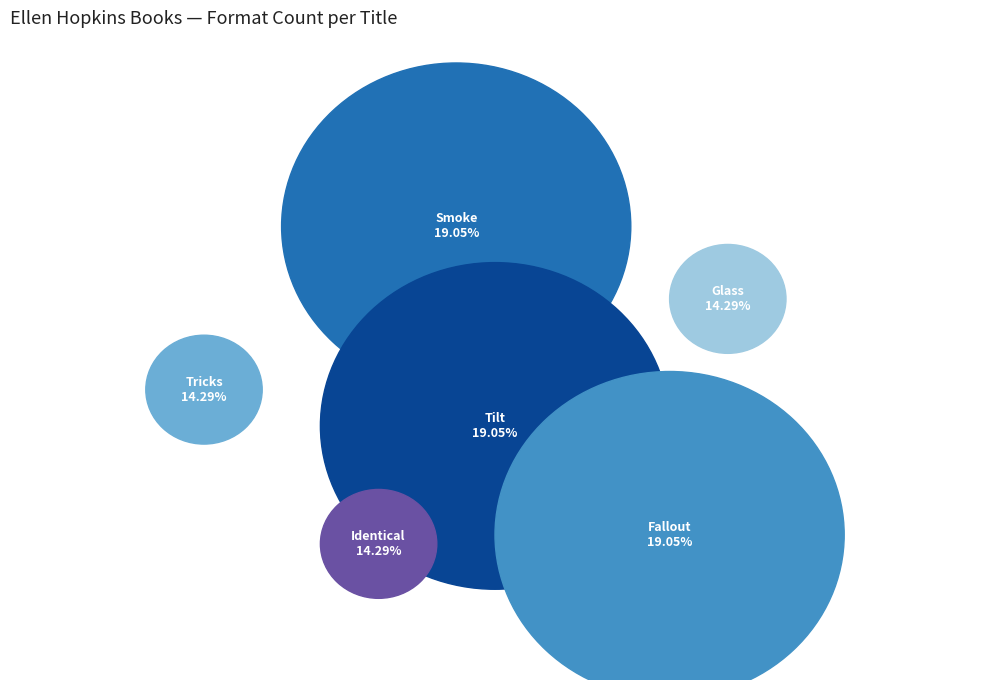

What is the largest slice in the pie chart?

Smoke